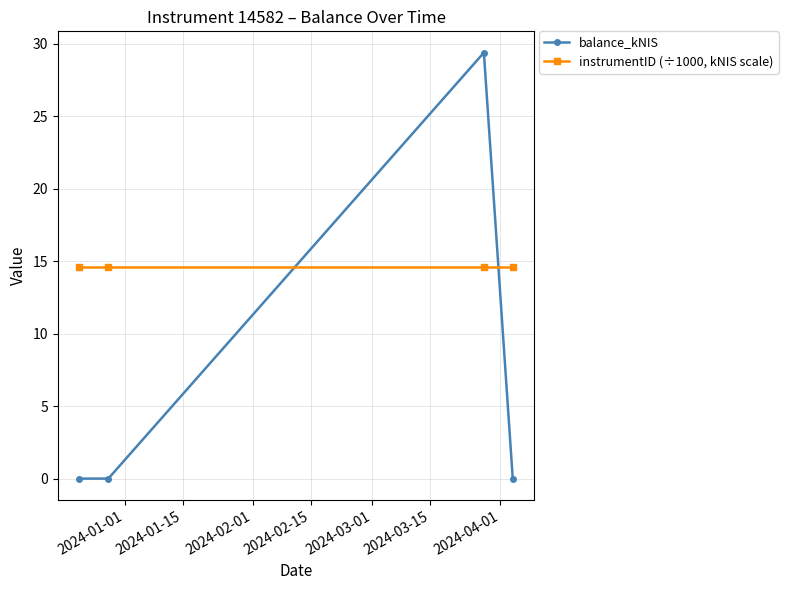

Rank the series by their maximum value, from lowest to highest.

instrumentID (÷1000, kNIS scale), balance_kNIS